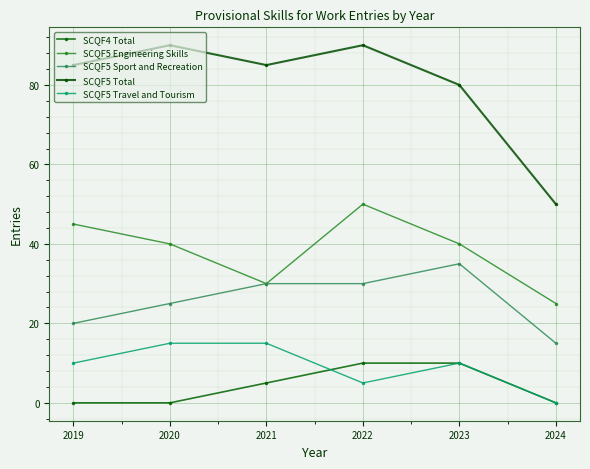

How many series are shown in this chart?

5